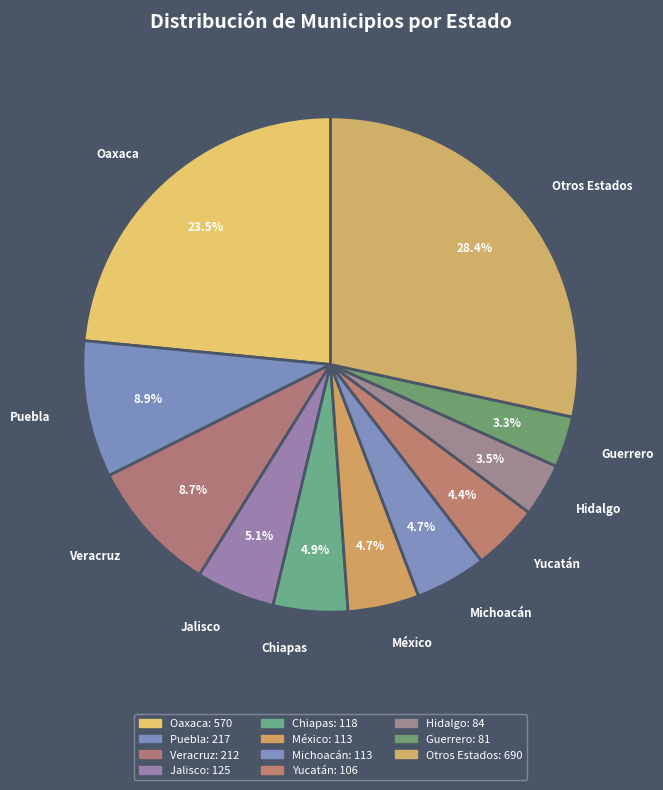

Which slice is the largest?

Otros Estados